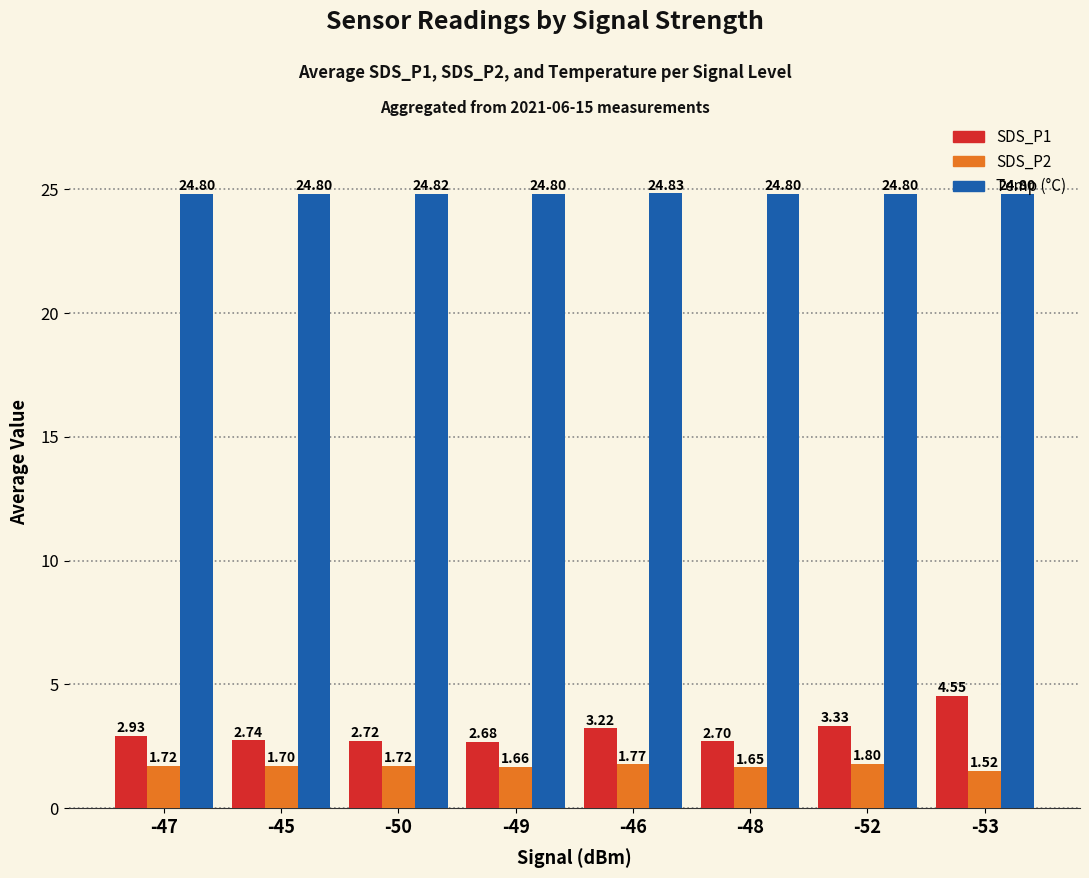

At which category is the sum across all series the highest?

-53